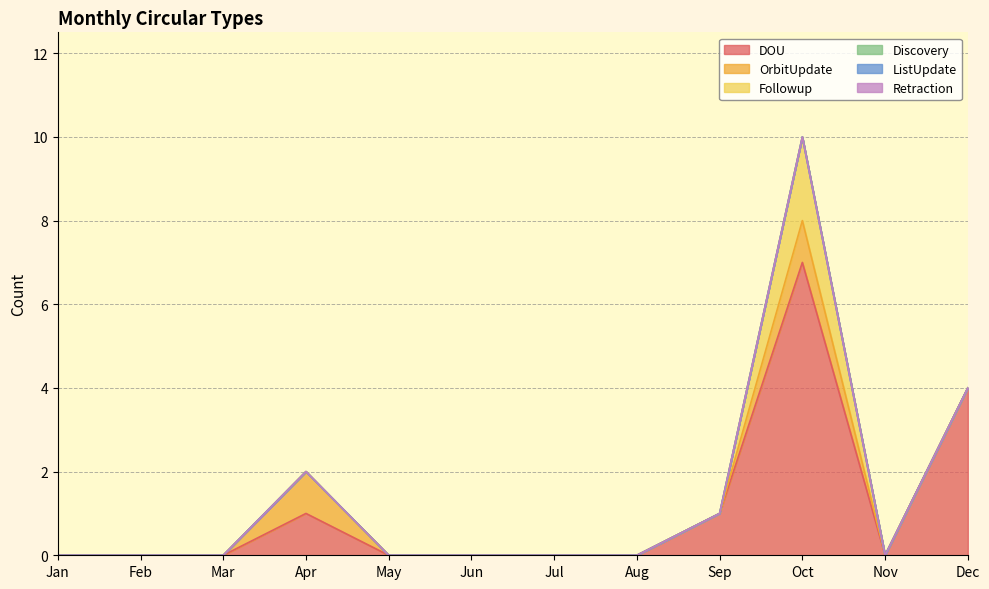

Where is Discovery nearest to the value 0?

Jan